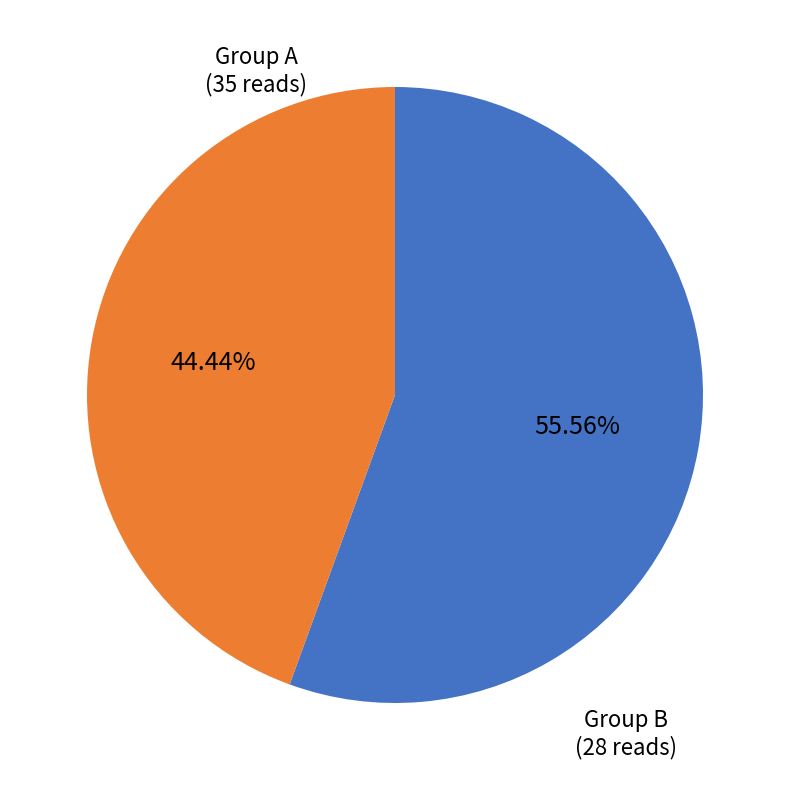

Count the number of slices in the pie.

2